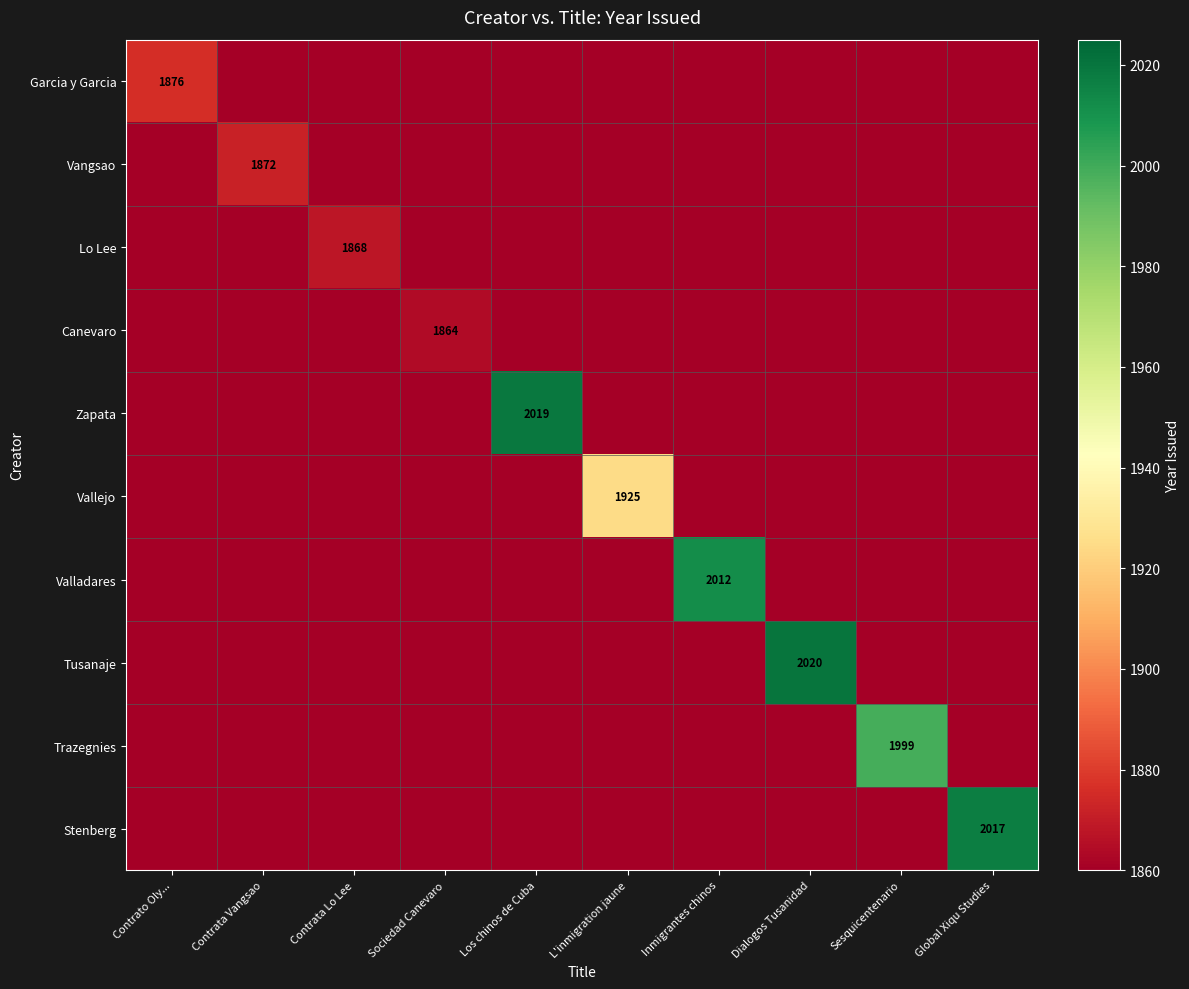

At how many categories does at least one series exceed 1924?

6